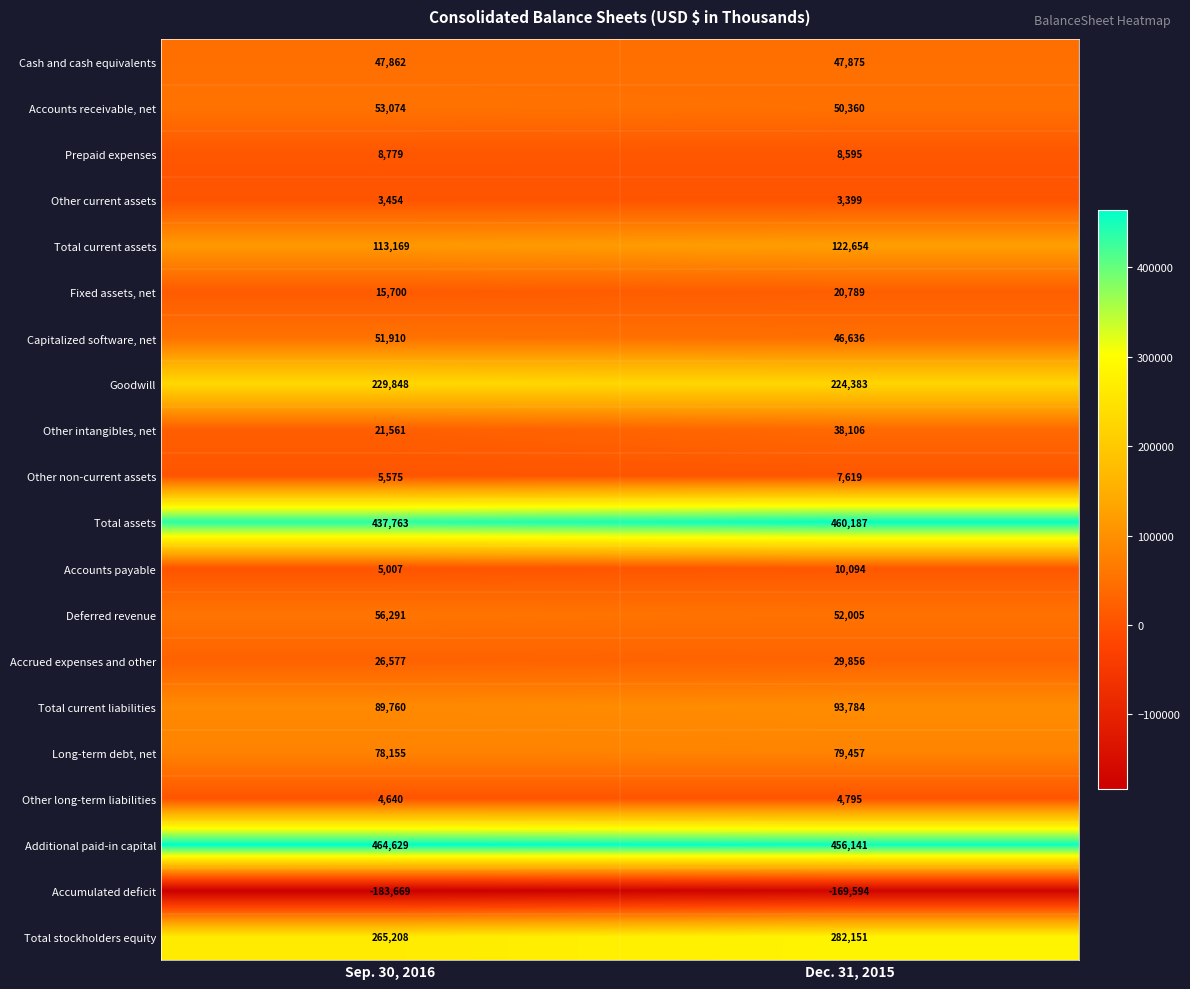

What is the average value of the Prepaid expenses series?

8687